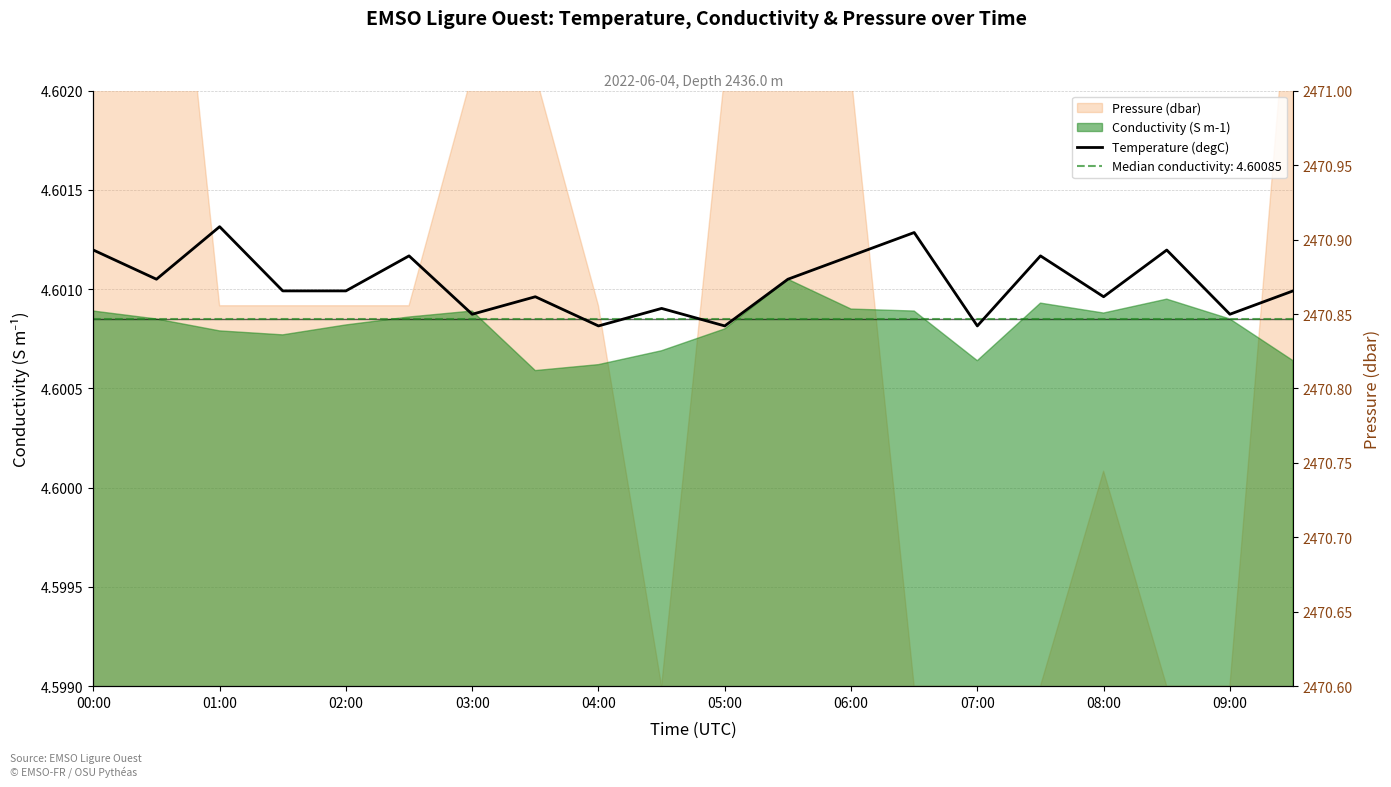

What is the label of the 10th point from the left?

09:00